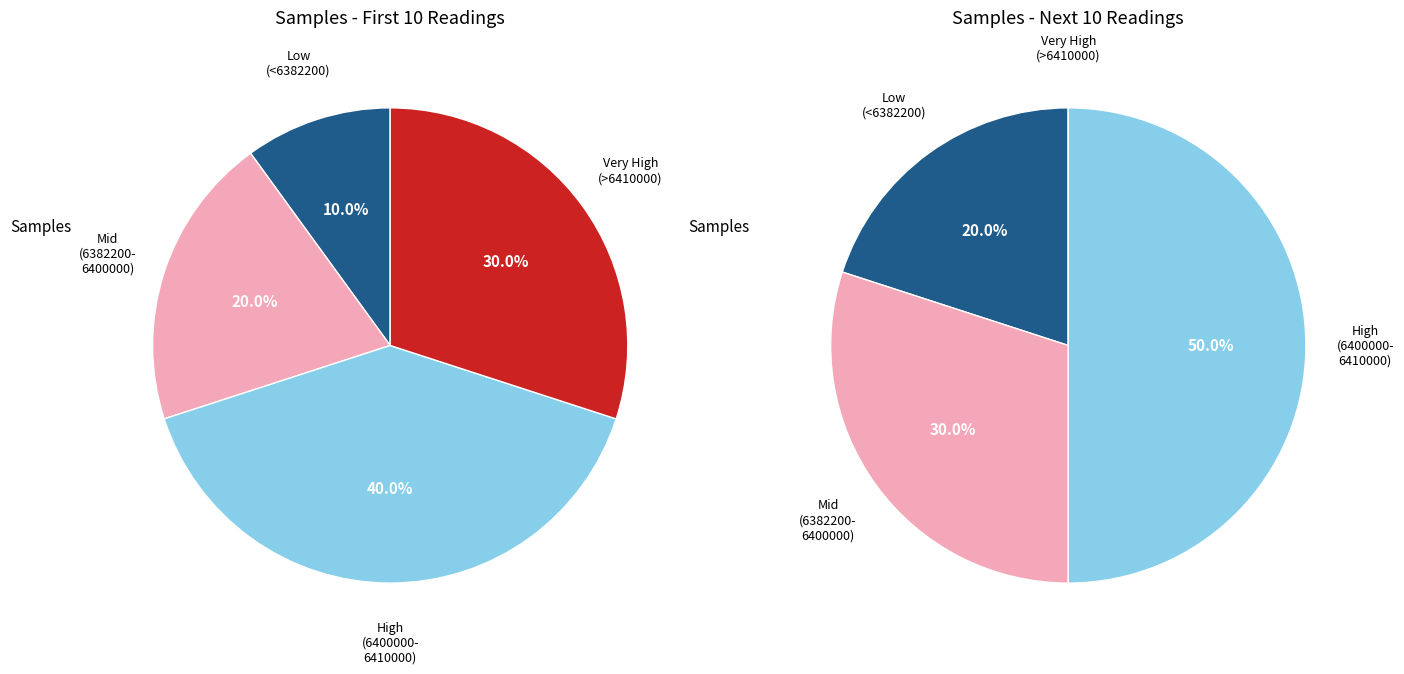

The 20021 slice represents 11% of the pie. True or false?

False